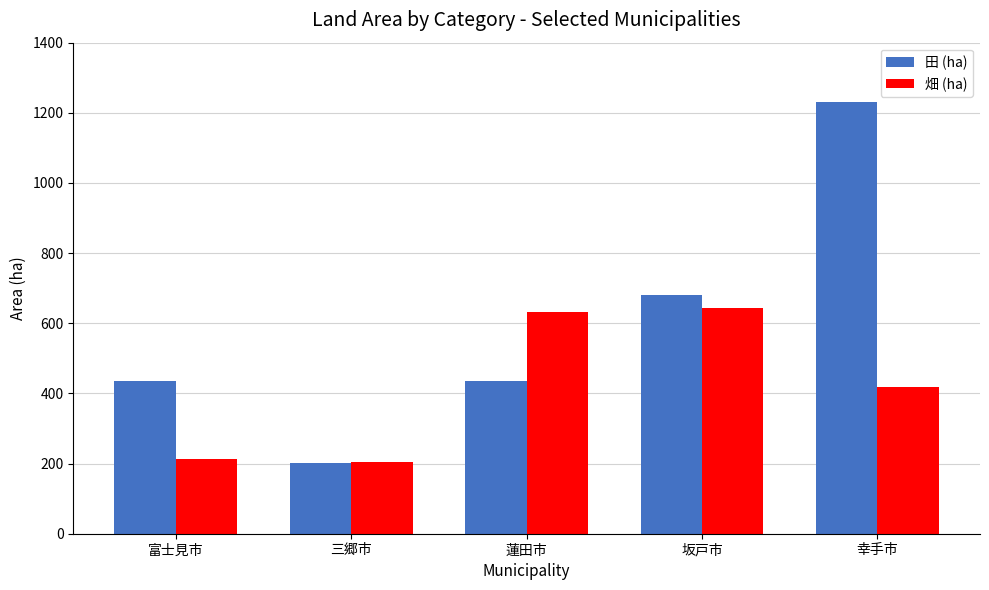

How many data points does each series have?

5